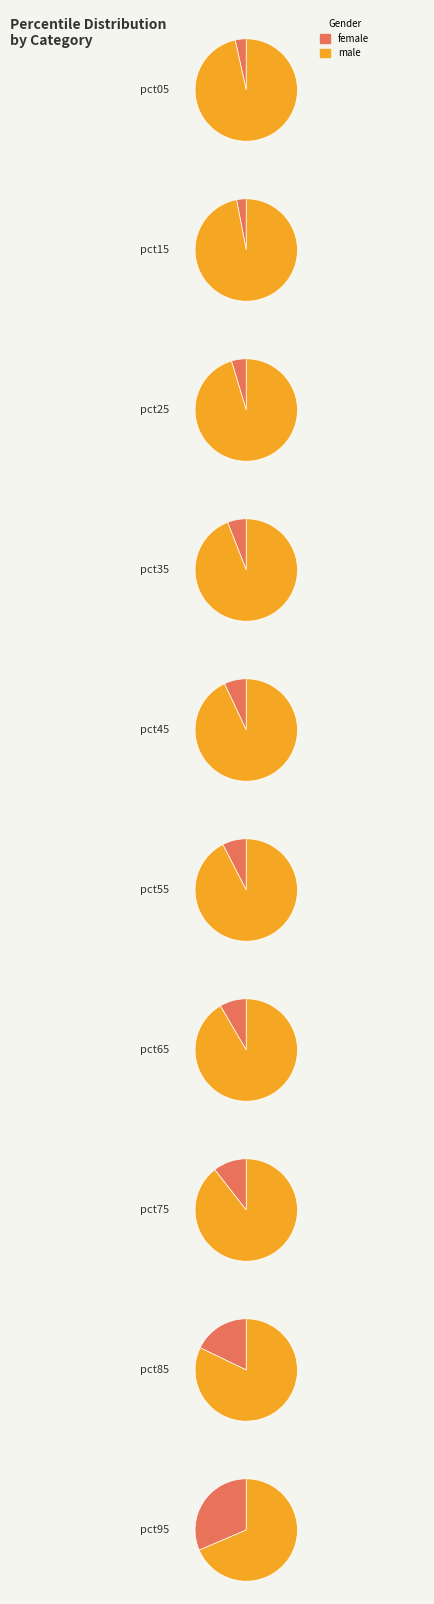

To the nearest percent, what is the combined percentage of pct15 and pct65?

11%